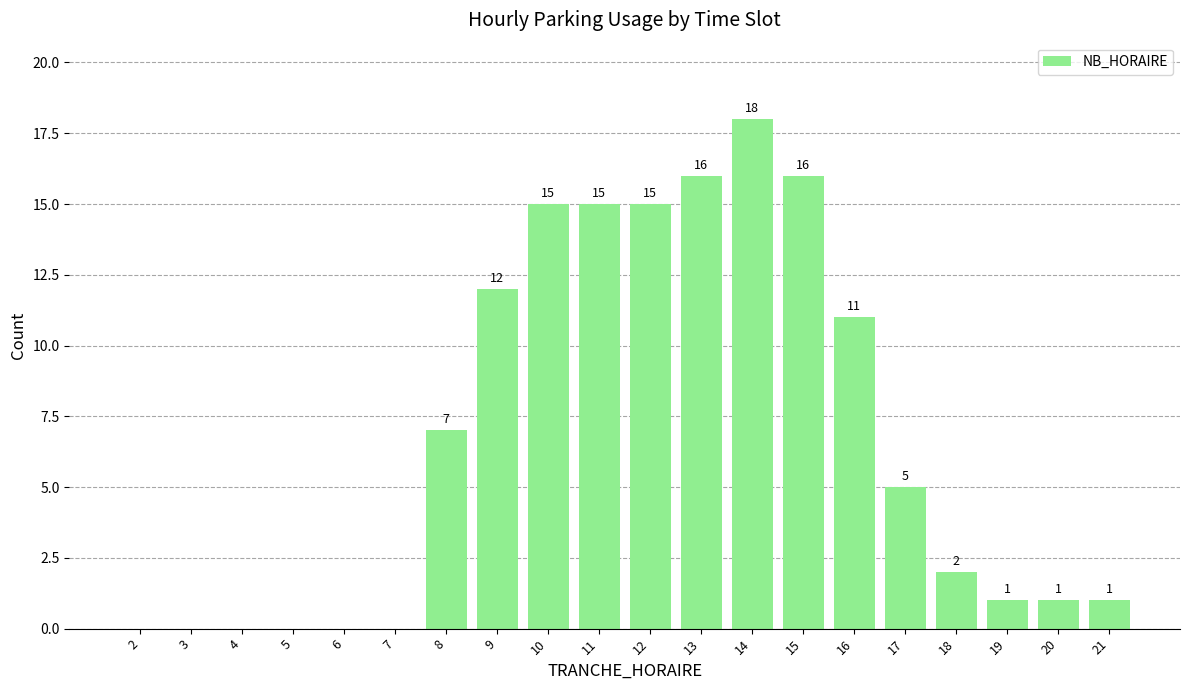

What is the sum of all values?

135